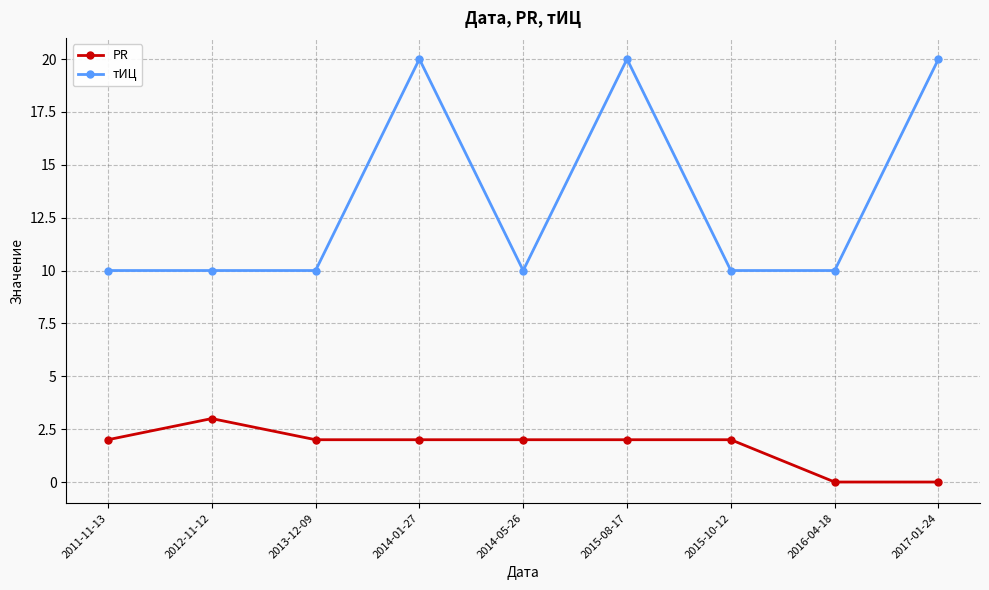

Rank the series by their average value, from highest to lowest.

тИЦ, PR